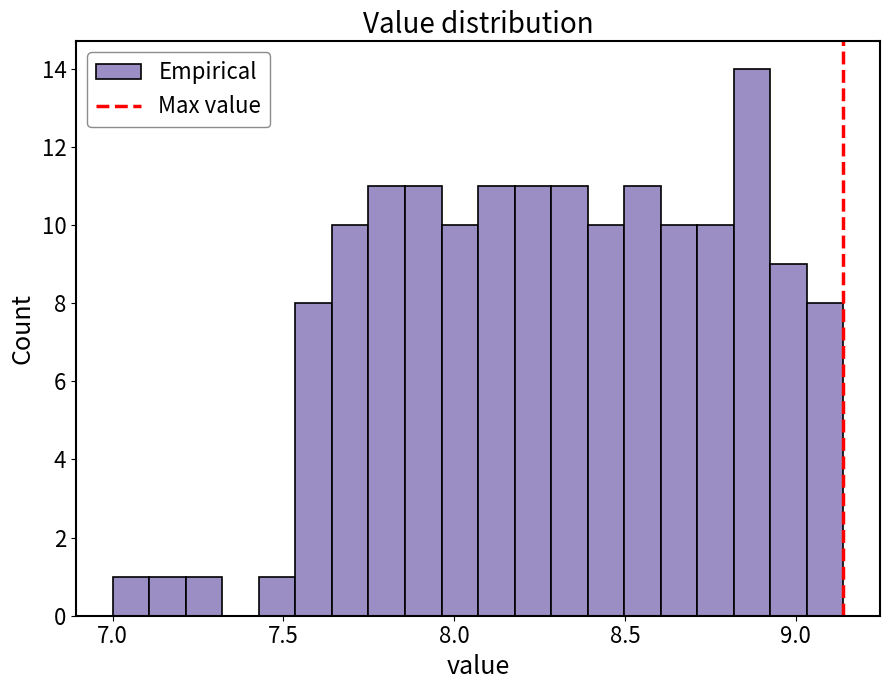

Around what value on the x-axis is the tallest bar? Give the approximate position of its centre, as read against the axis.

8.85